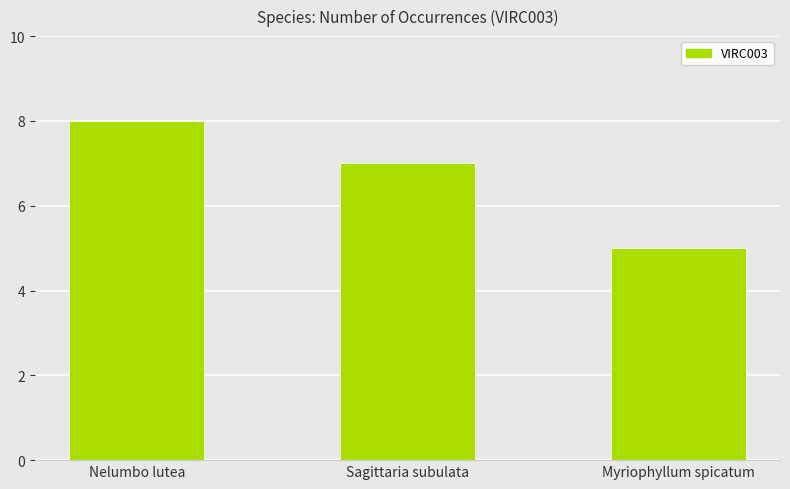

How many values are below 7?

1